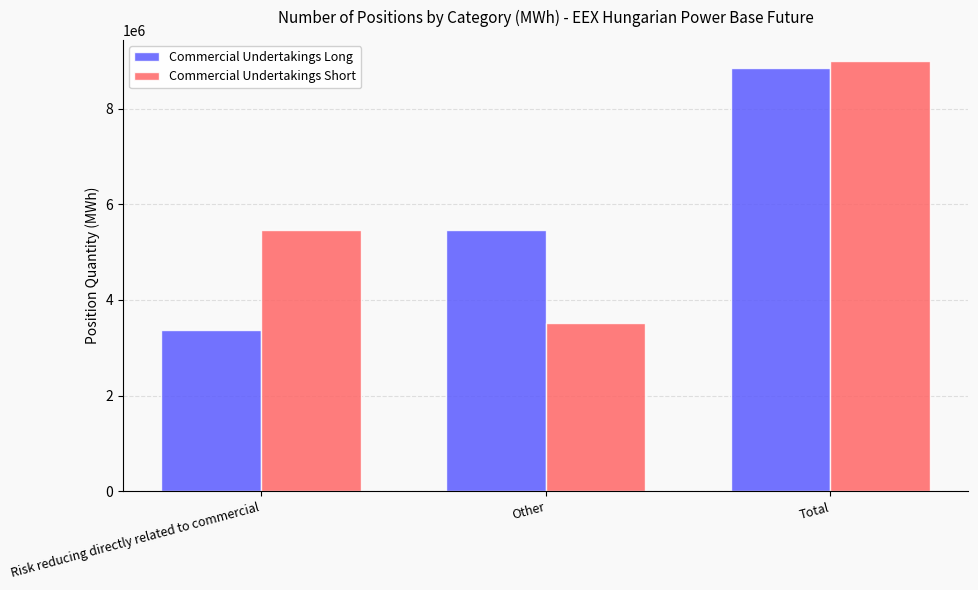

Does the chart contain stacked bars?

No